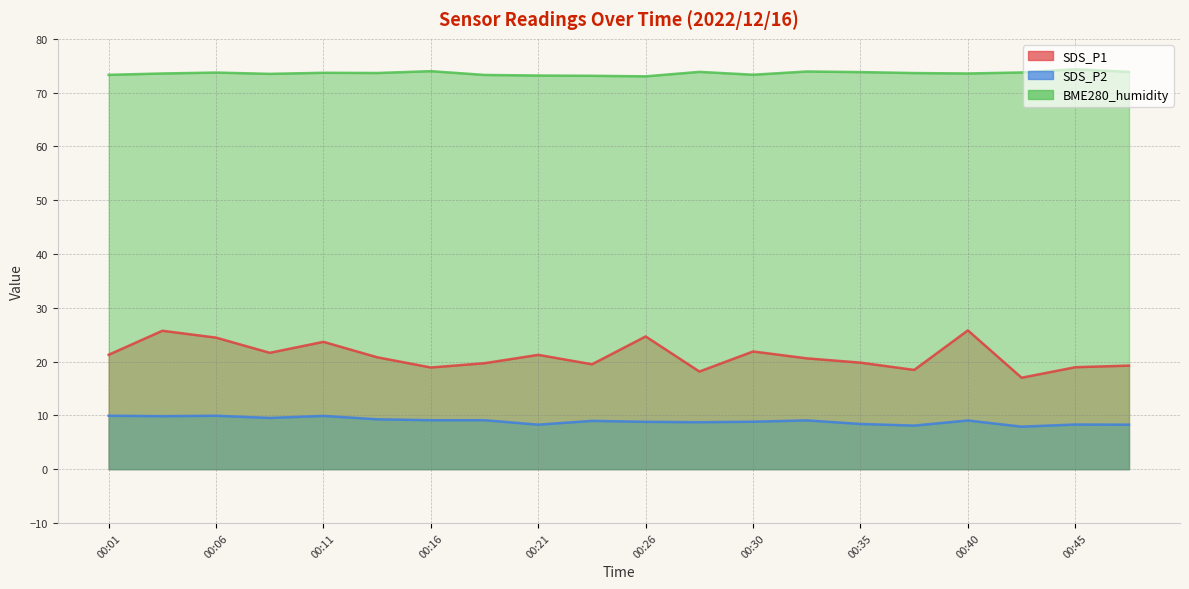

What is the lowest value of the SDS_P2 series?

7.9